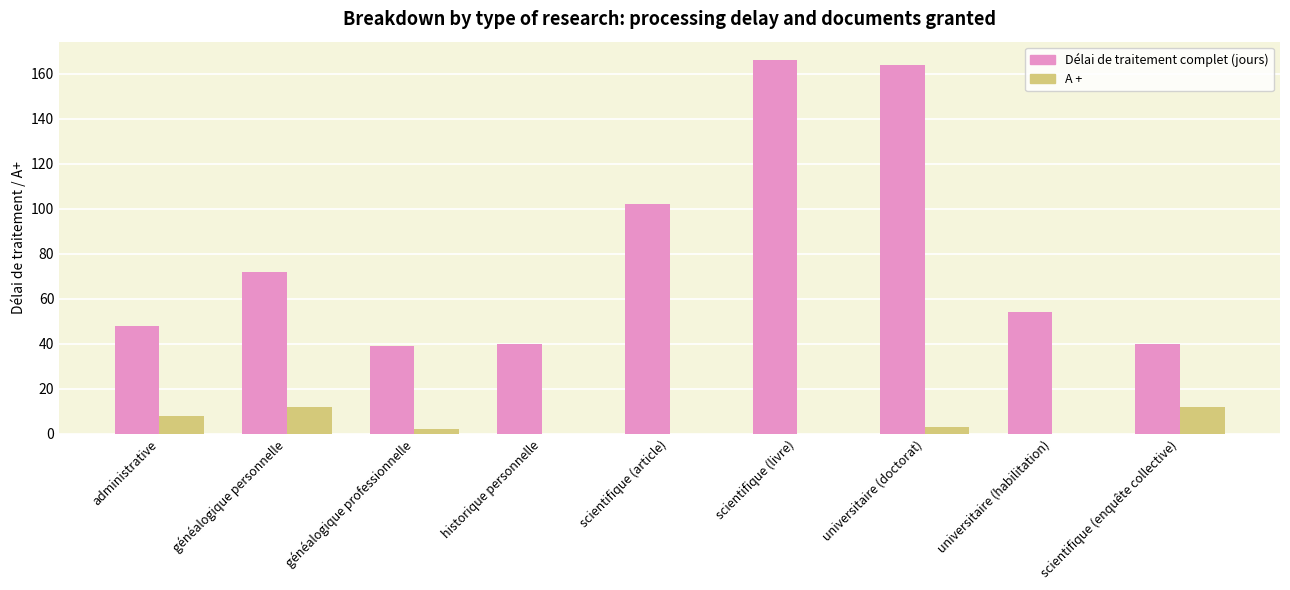

Between généalogique personnelle and généalogique professionnelle, which series saw the biggest shift?

Délai de traitement complet (jours)